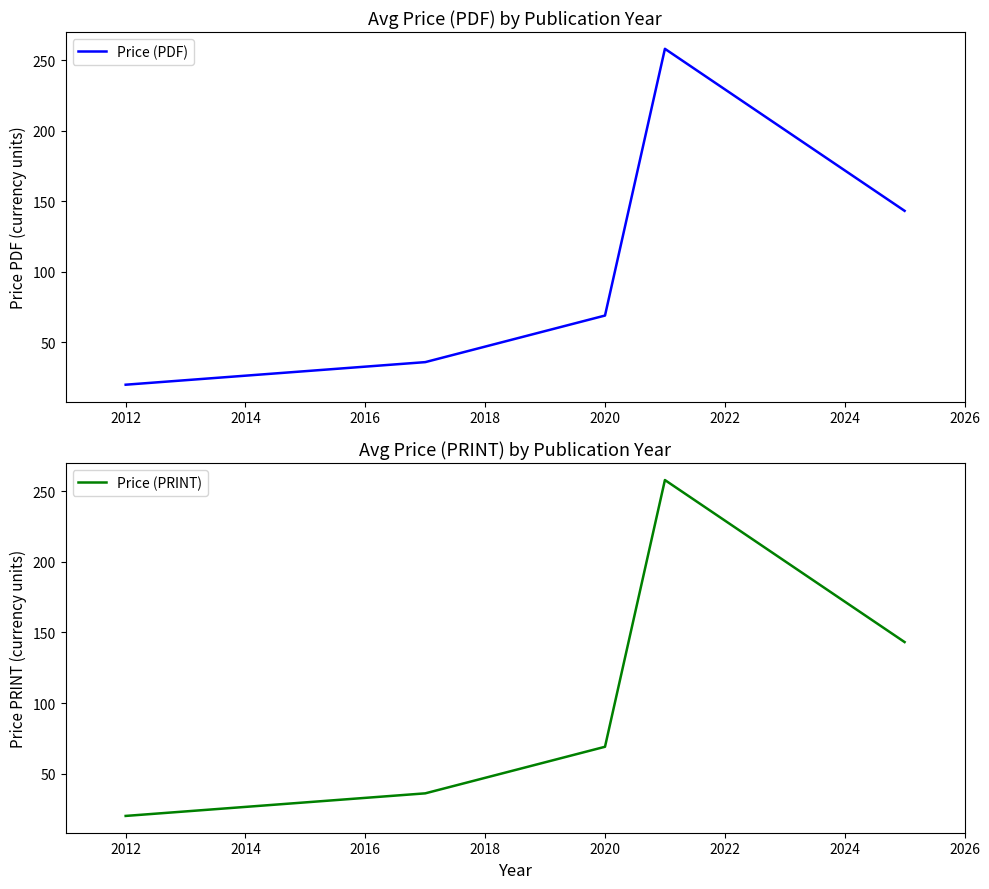

True or false: Price (PRINT) has a value of 28.1 at 2012.

False